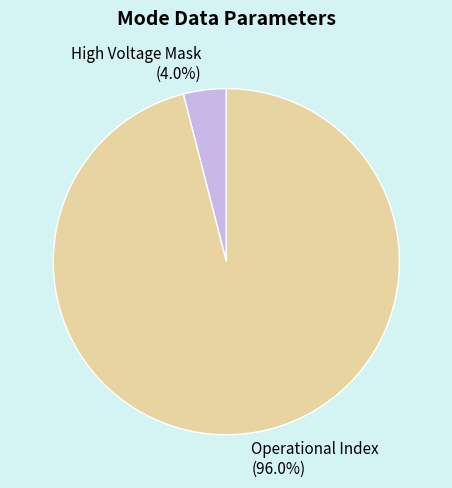

Which category accounts for the majority?

Operational Index (96.0%)